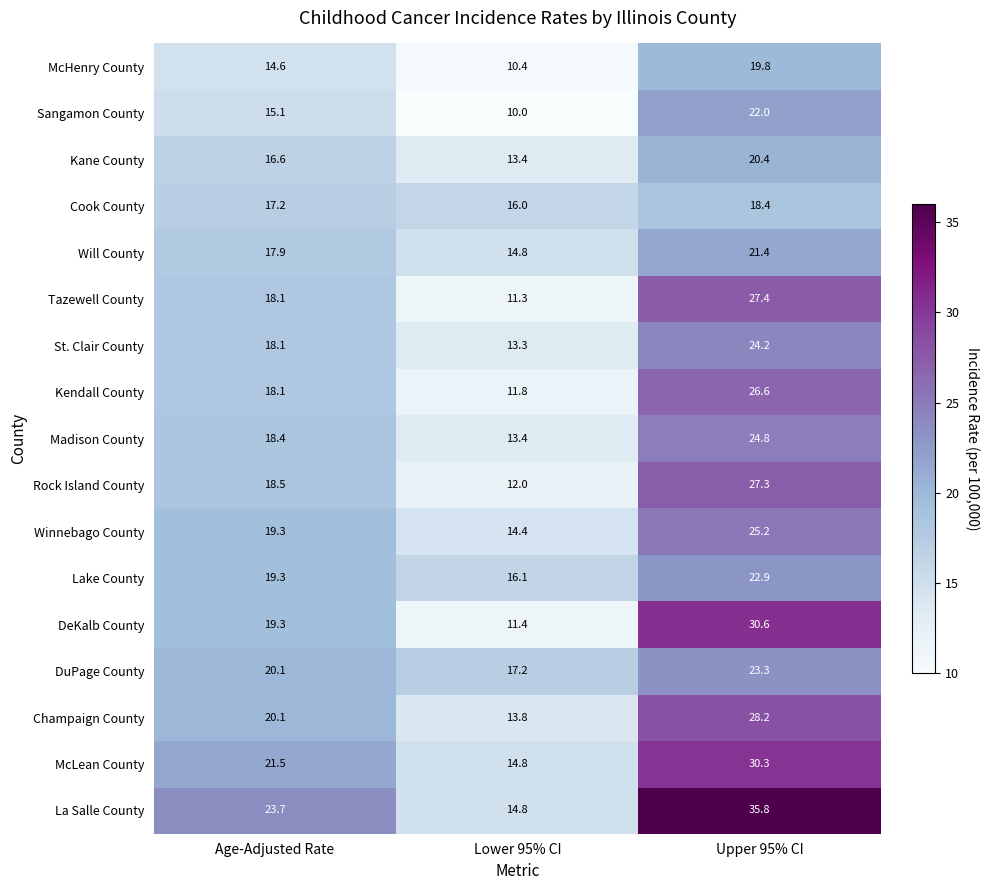

What is the total value across all series at Lower 95% CI?

228.9